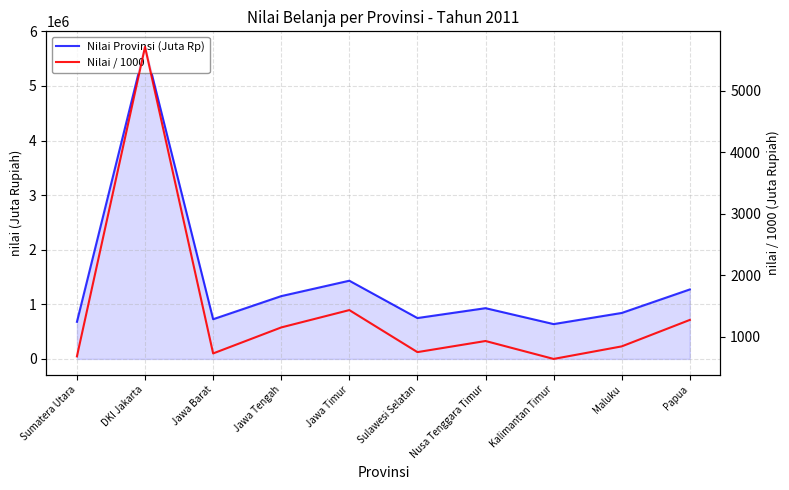

Where does the Nilai Provinsi (Juta Rp) series first go above 929829?

DKI Jakarta